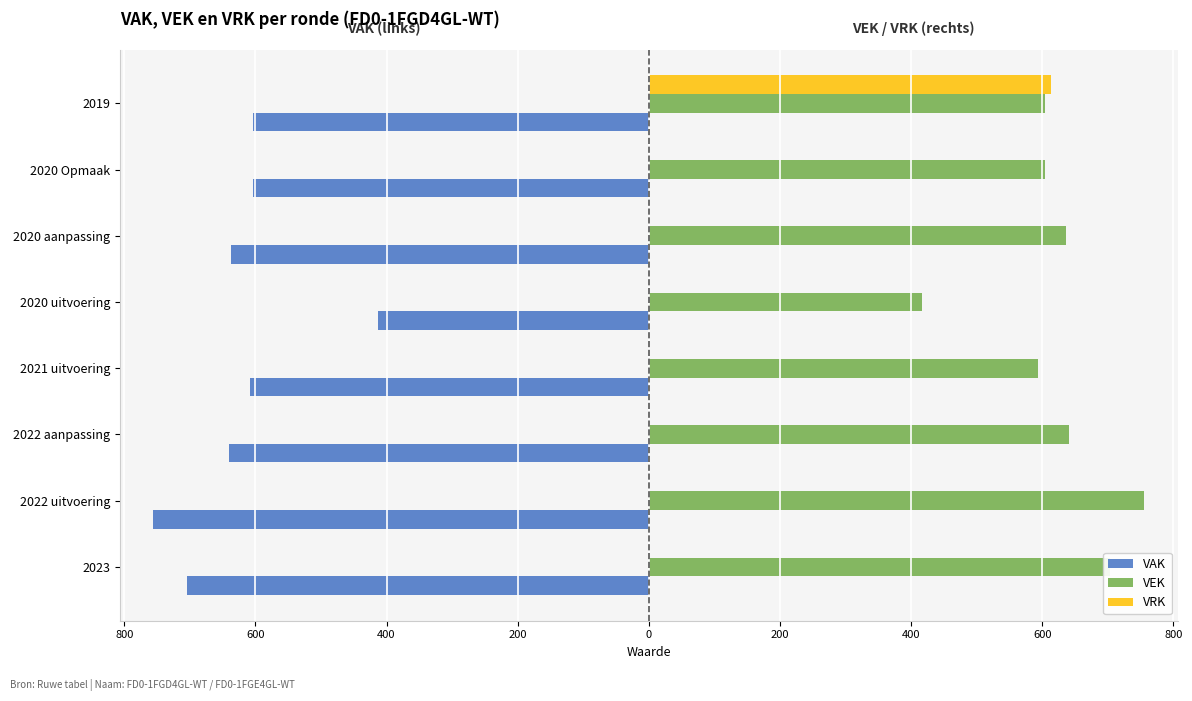

List the series in order of their overall mean, highest first.

VEK, VRK, VAK